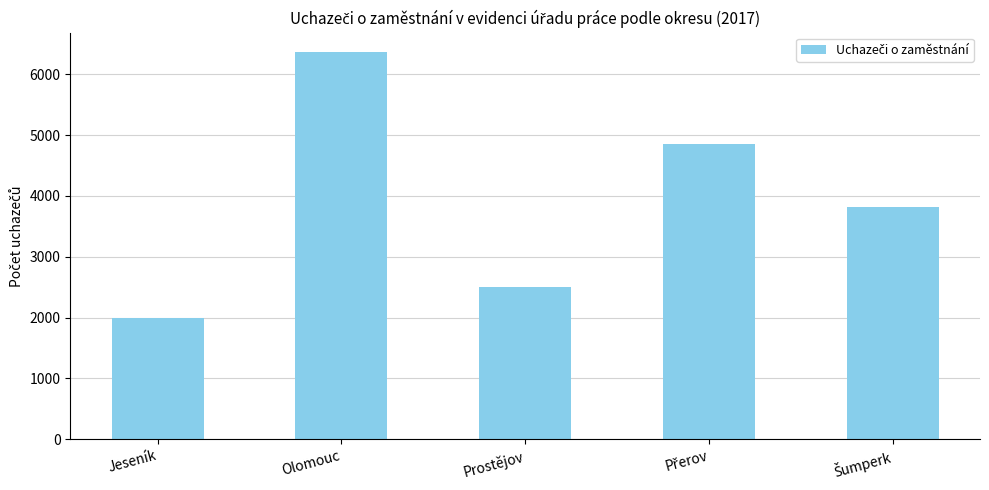

What is the difference between the maximum and minimum values?

4380